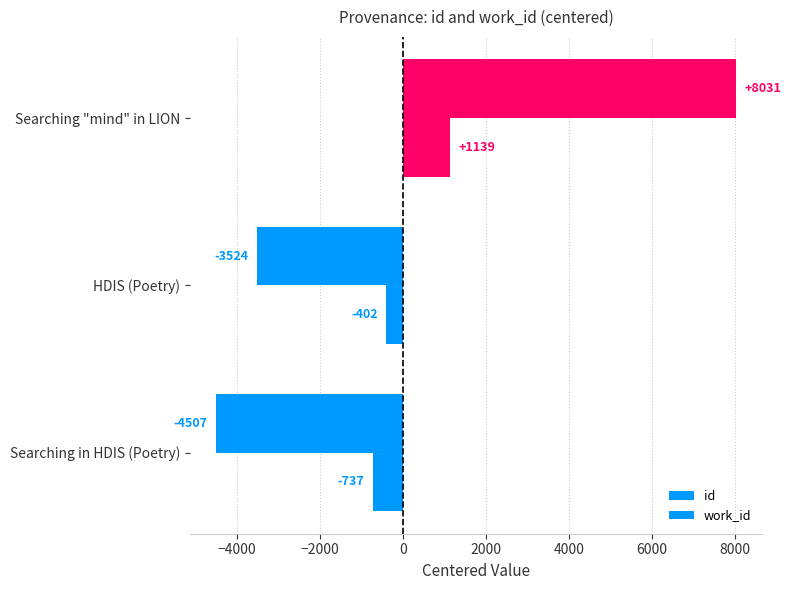

How many values in the work_id series exceed -402?

1